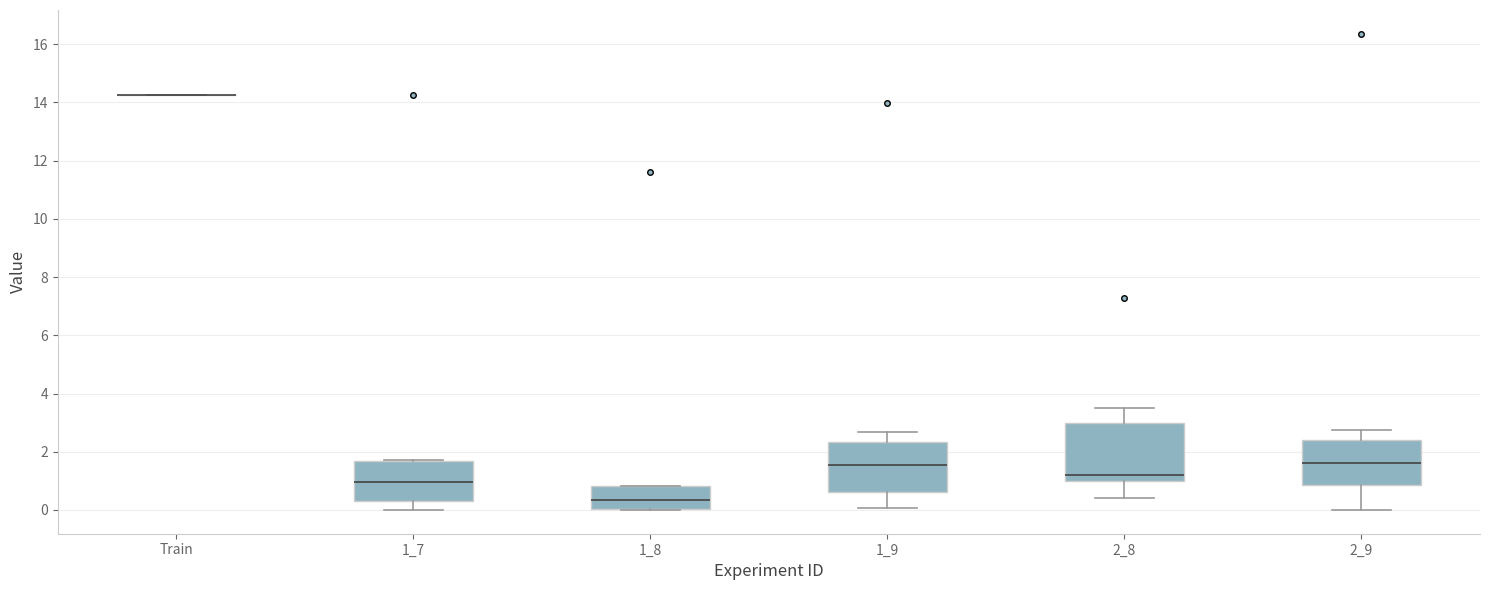

Reading left to right, transcribe this box plot: for each box, give where its median line is, the range the box spans, and where its two whiskers end, as read against the y-axis. The values are not printed on the chart, so give them approximately, as read against the axis.

Train: box collapsed to a line at 14.2, whiskers 14.2 to 14.2
1_7: median 1.0, box 0.4 to 1.6, whiskers 0.0 to 1.8
1_8: median 0.4, box 0.0 to 0.8, whiskers 0.0 to 0.8
1_9: median 1.6, box 0.6 to 2.4, whiskers 0.0 to 2.6
2_8: median 1.2, box 1.0 to 3.0, whiskers 0.4 to 3.6
2_9: median 1.6, box 0.8 to 2.4, whiskers 0.0 to 2.8